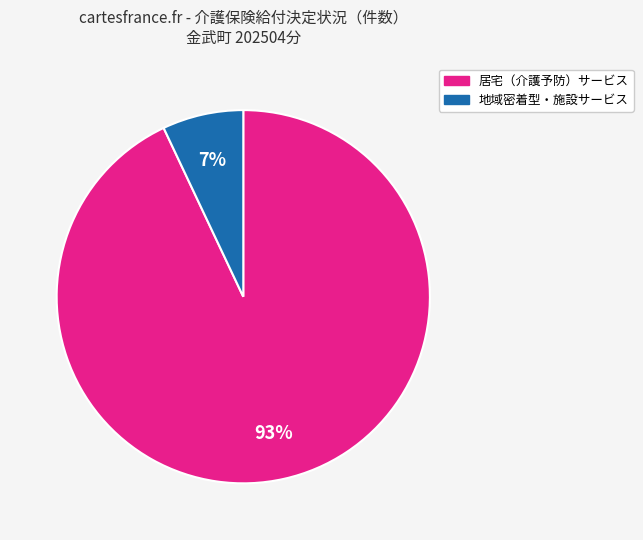

Does any single category account for the majority?

Yes